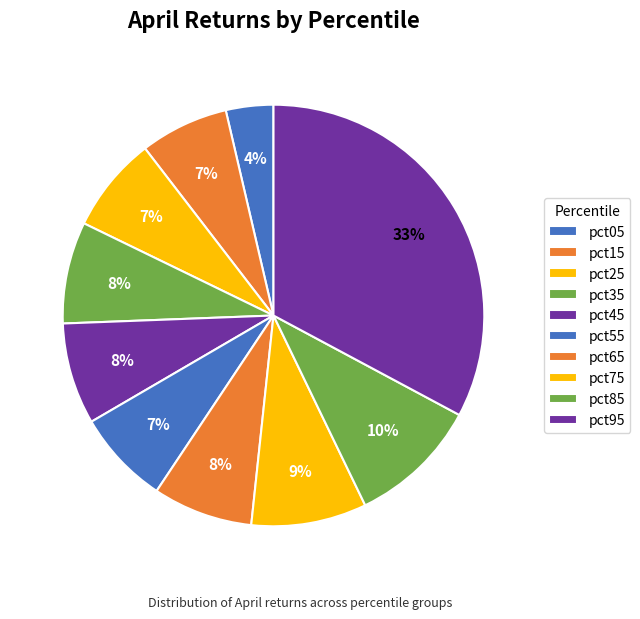

Count the number of slices in the pie.

10